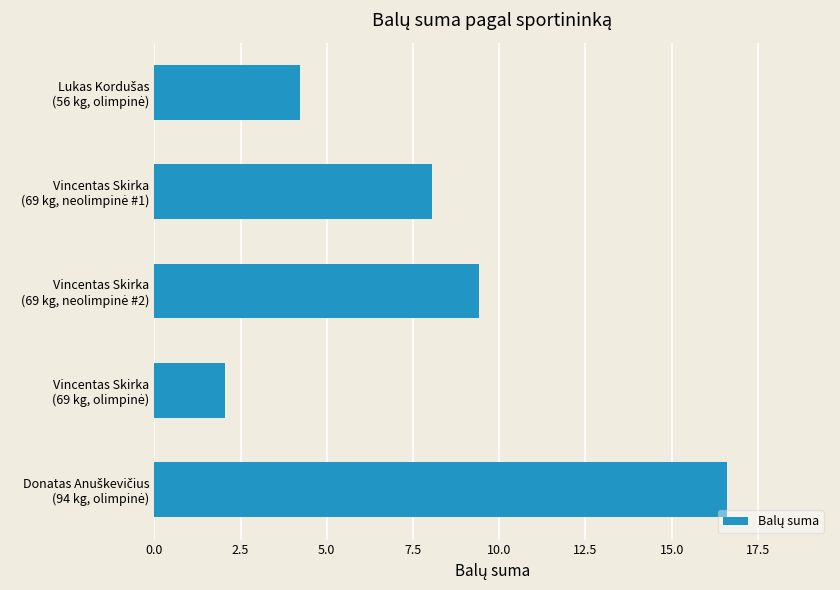

What is the sum of all values?

40.4